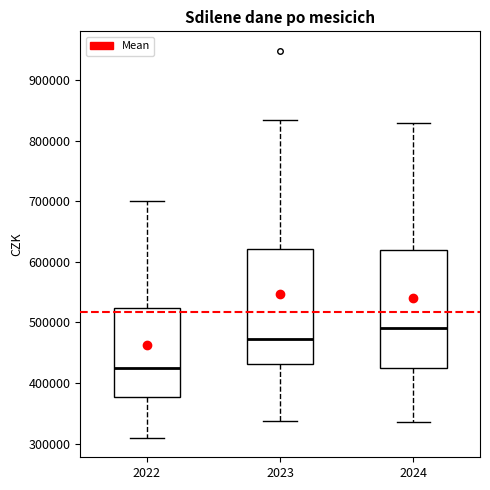

Reading left to right, transcribe this box plot: for each box, give where its median line is, the range the box spans, and where its two whiskers end, as read against the y-axis. The values are not printed on the chart, so give them approximately, as read against the axis.

2022: median 420000, box 380000 to 520000, whiskers 310000 to 700000
2023: median 470000, box 430000 to 620000, whiskers 340000 to 830000
2024: median 490000, box 430000 to 620000, whiskers 340000 to 830000